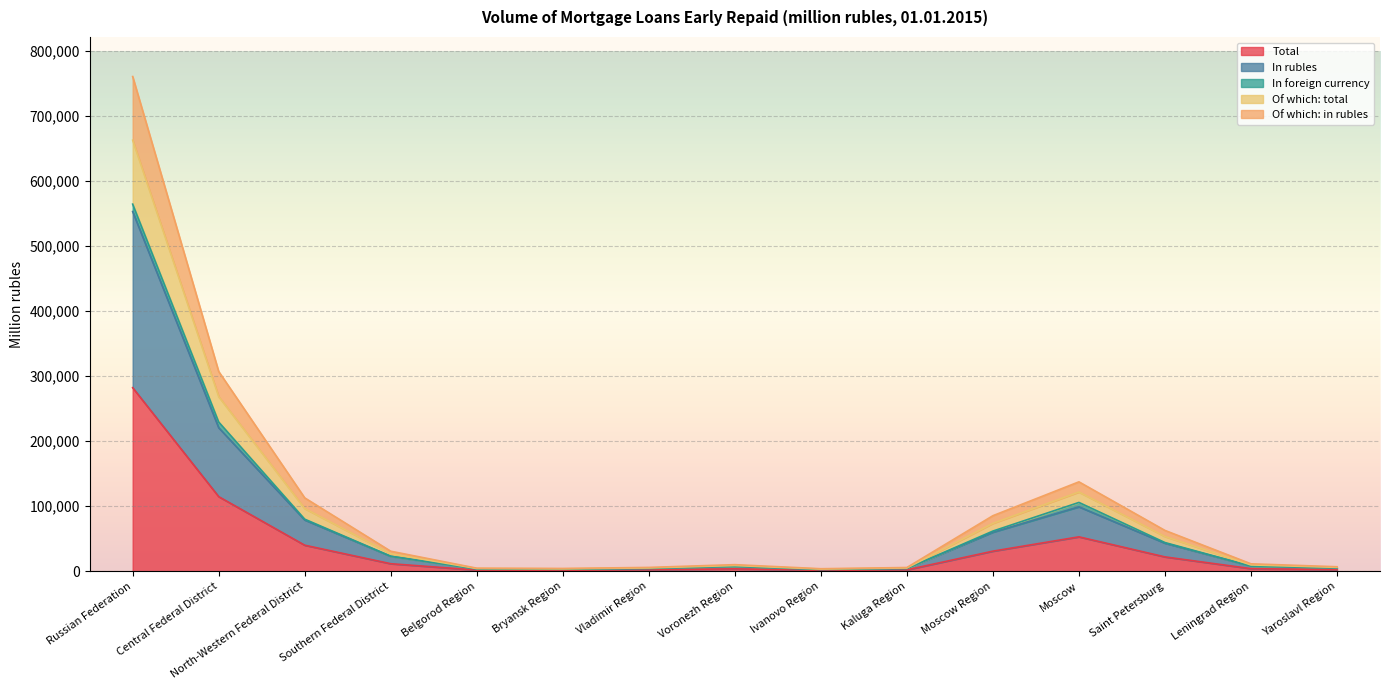

What is the total value across all series at Bryansk Region?

12616